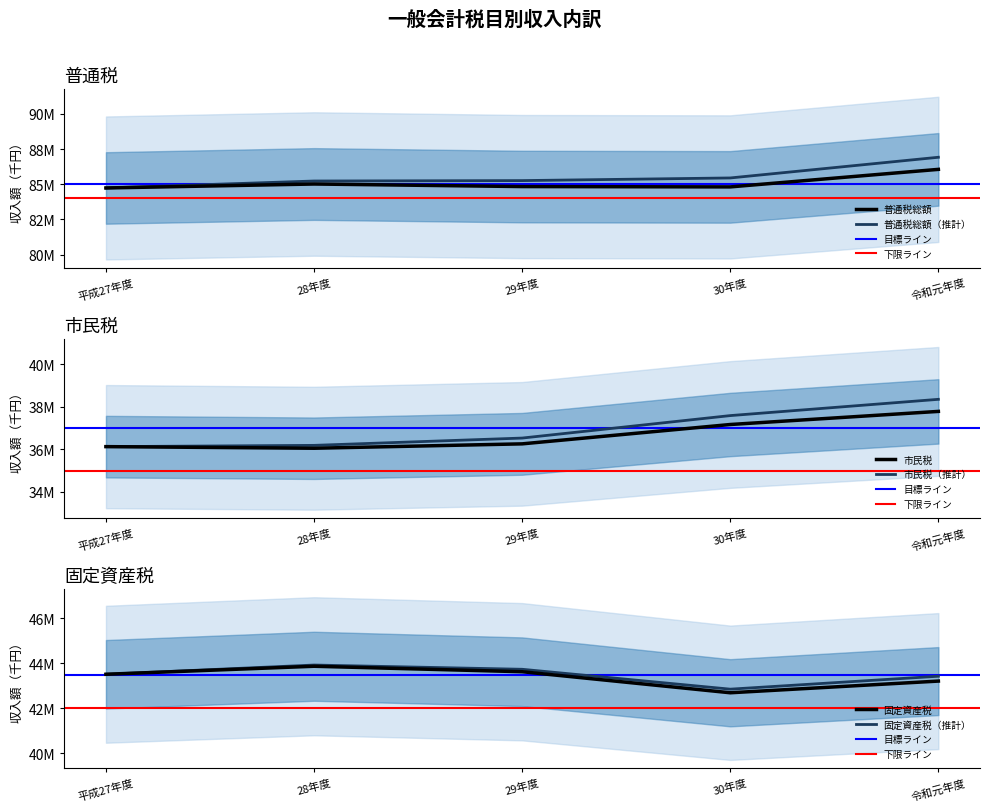

At which label does 普通税総額 reach its minimum?

平成27年度